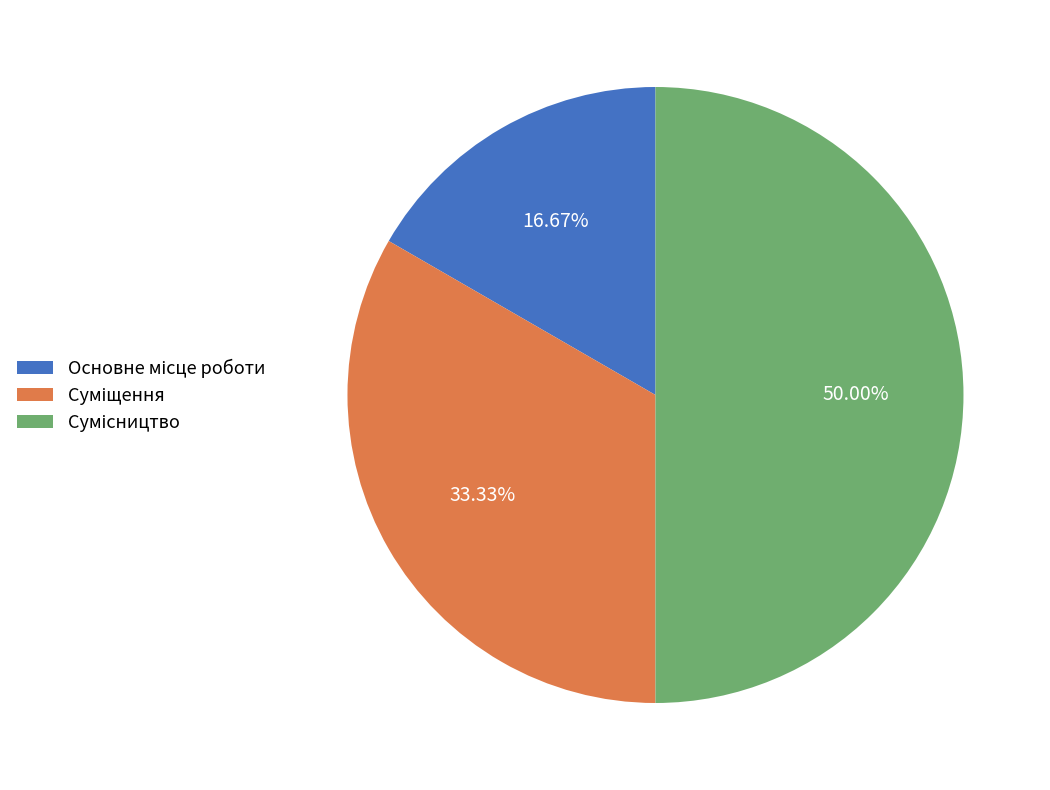

Combined, do Сумісництво and Суміщення account for over 50%?

Yes